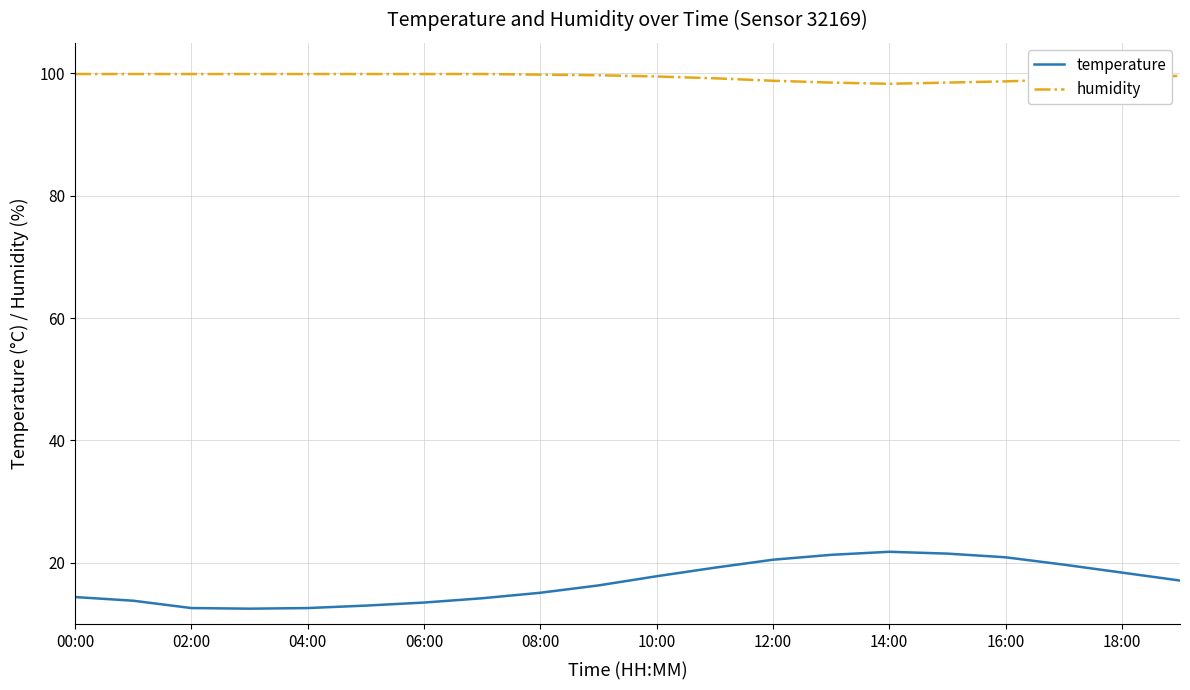

True or false: humidity and temperature intersect in this chart.

False